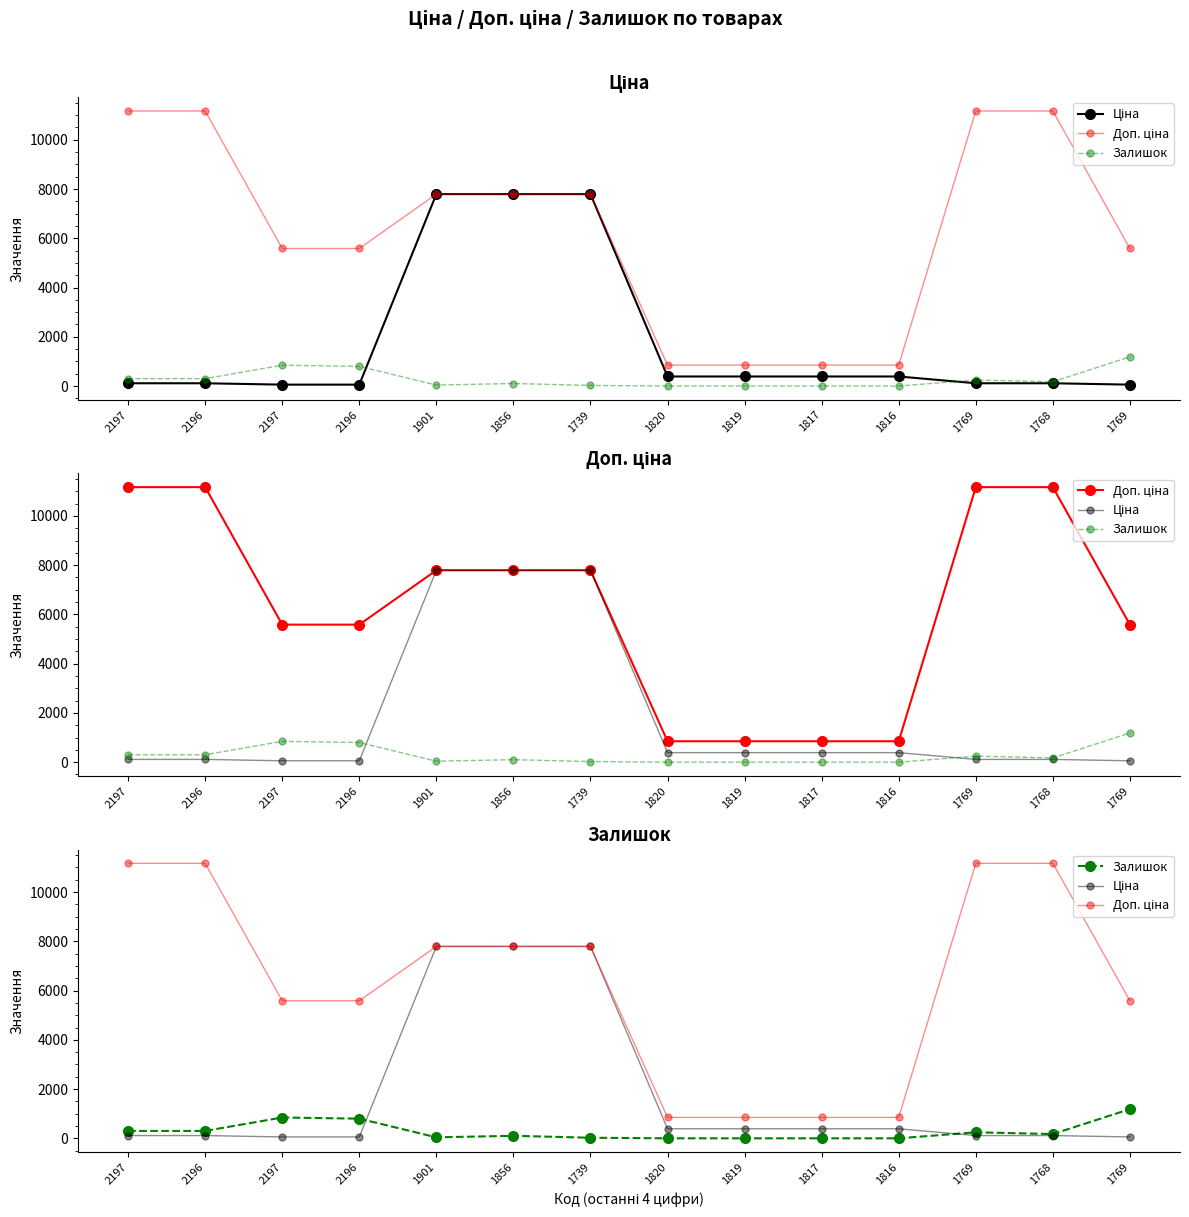

What is the label of the 8th point from the left?

1820